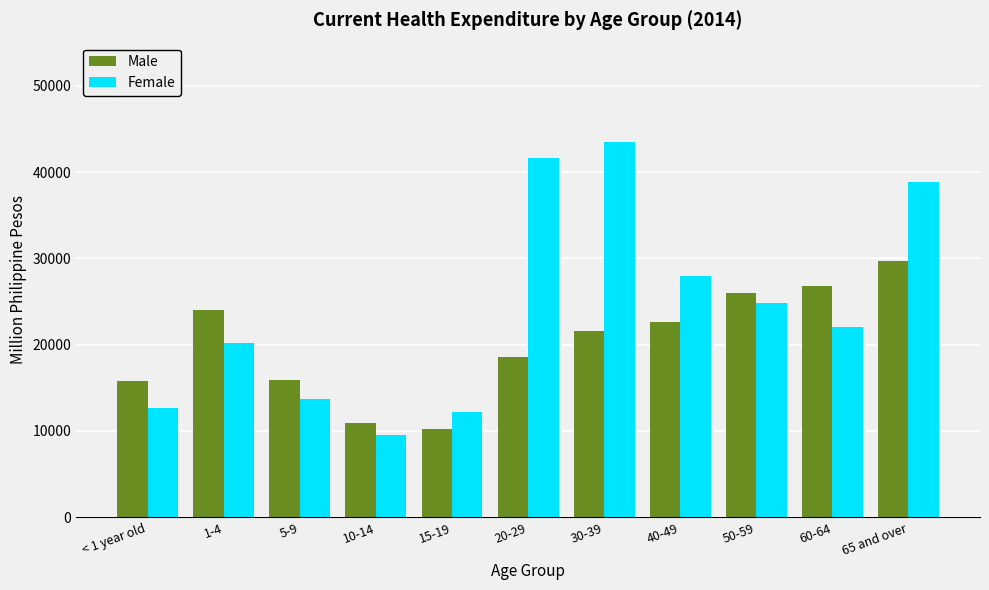

What is the greatest value displayed?

43439.6